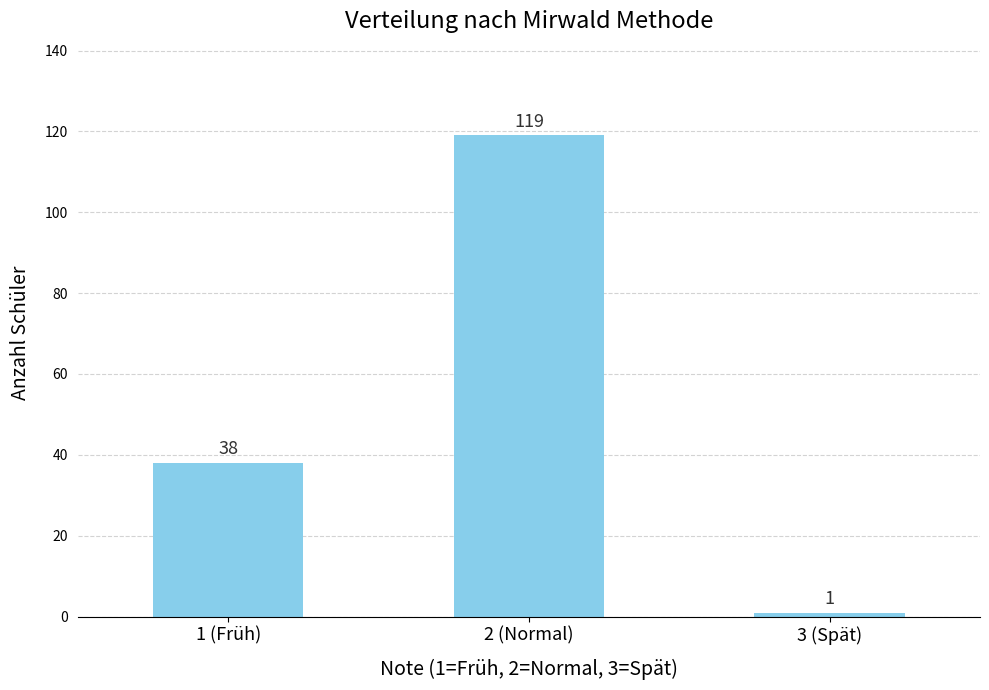

Are the bars grouped side by side (vs. stacked)?

No